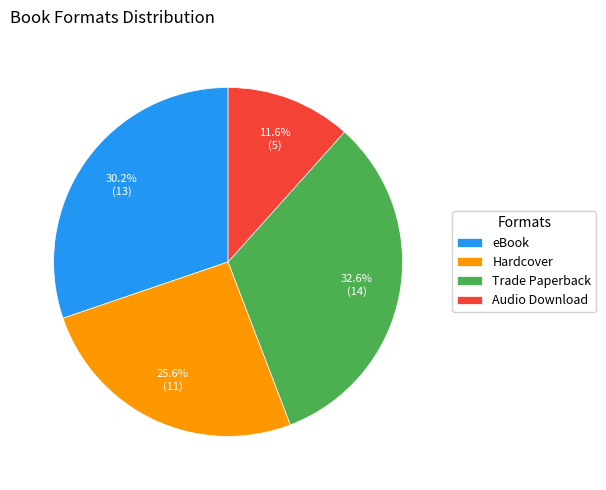

What percentage is the Trade Paperback slice, to the nearest percent?

33%